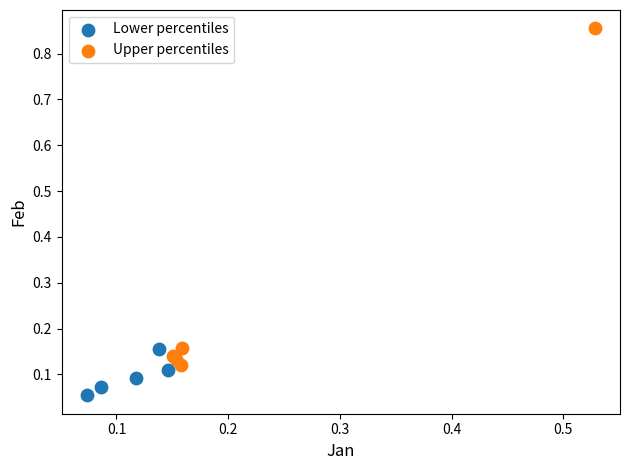

Which series contains the lowest Y value?

Lower percentiles